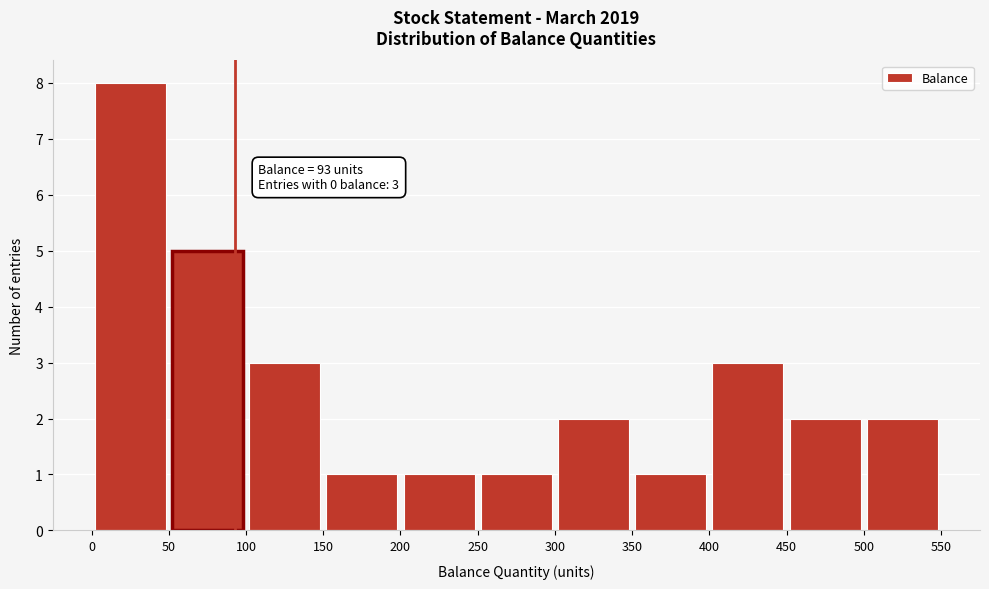

Over which range of the x-axis is the bar tallest?

0 to 50